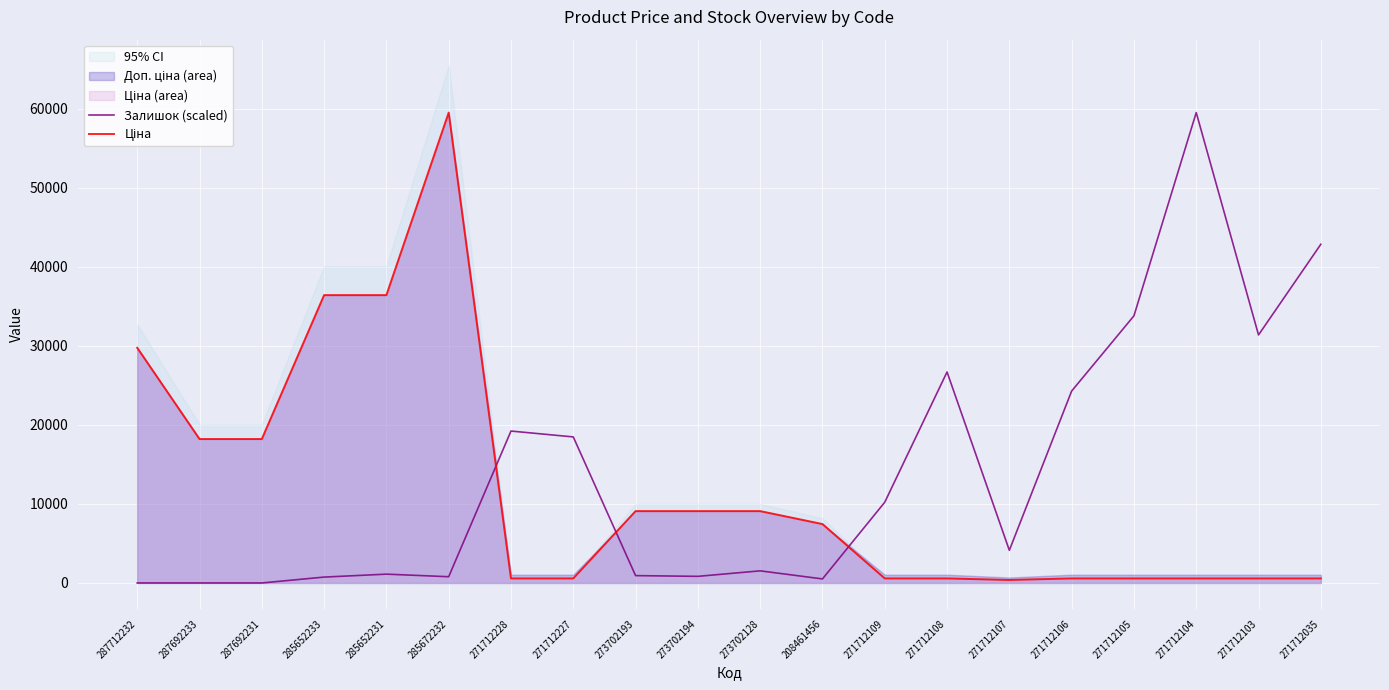

List the series in order of their peak value, highest first.

Ціна, Залишок (scaled)